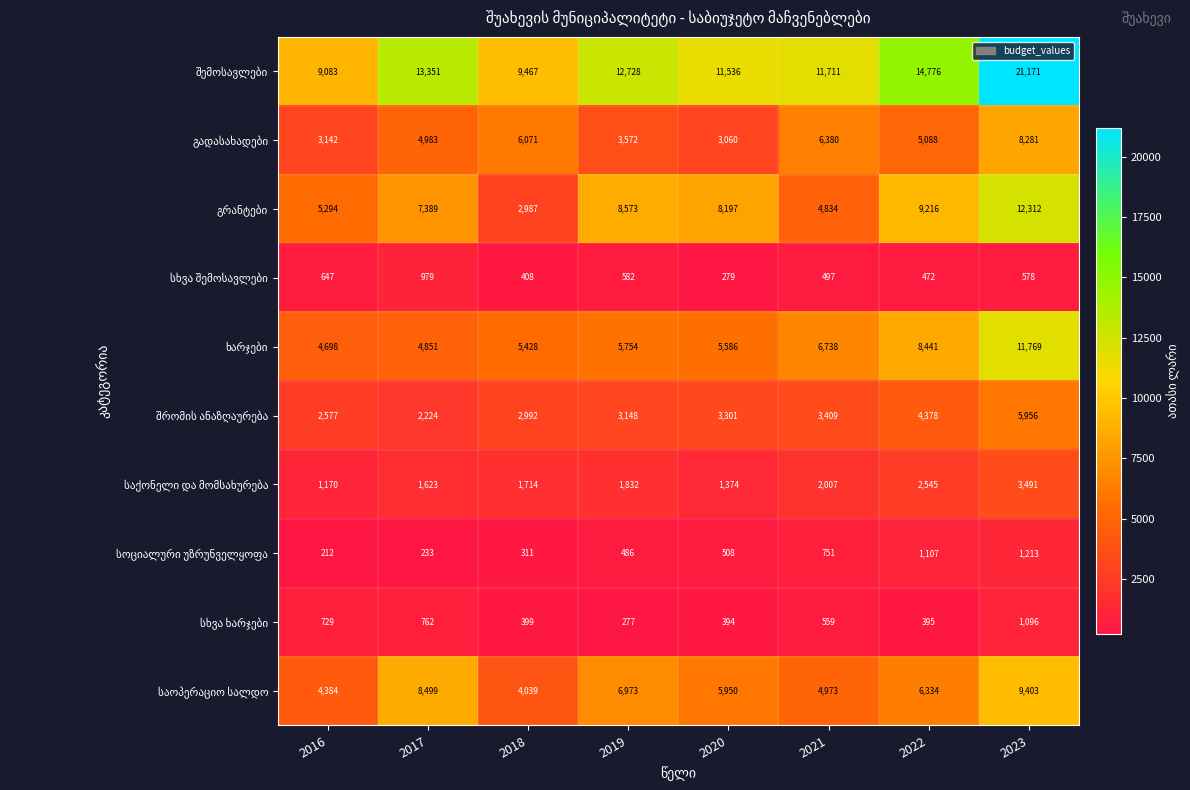

What is the difference between the highest and lowest values at 2016?

8871